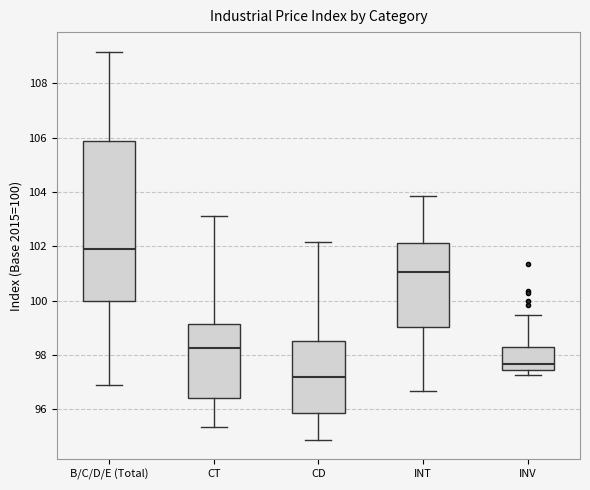

Which box is the tallest, from its lower edge to its upper edge?

B/C/D/E (Total)